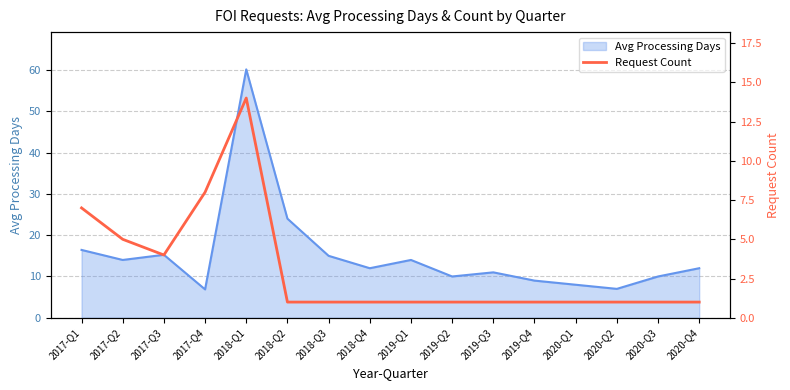

Where is Avg Processing Days nearest to the value 33?

2018-Q2